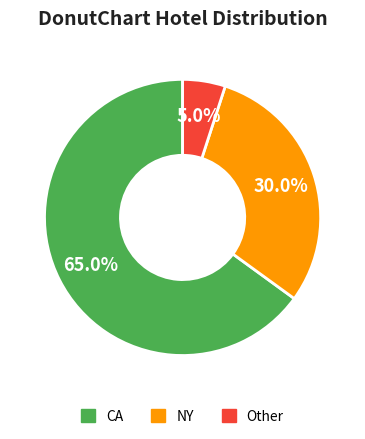

To the nearest percent, what is the difference between the NY and CA slice percentages?

35%